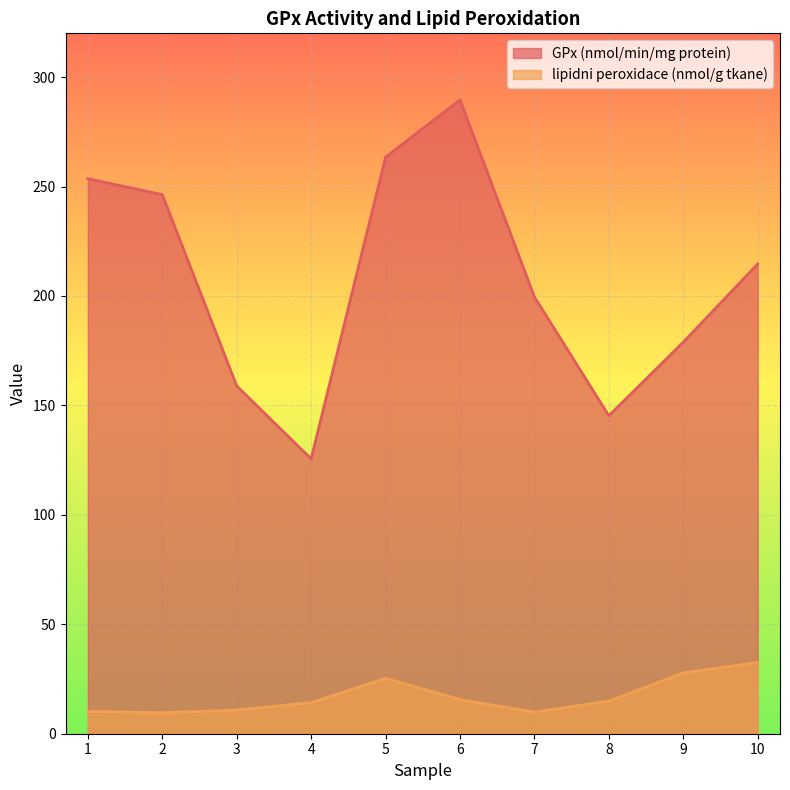

What is the smallest value displayed?

9.6